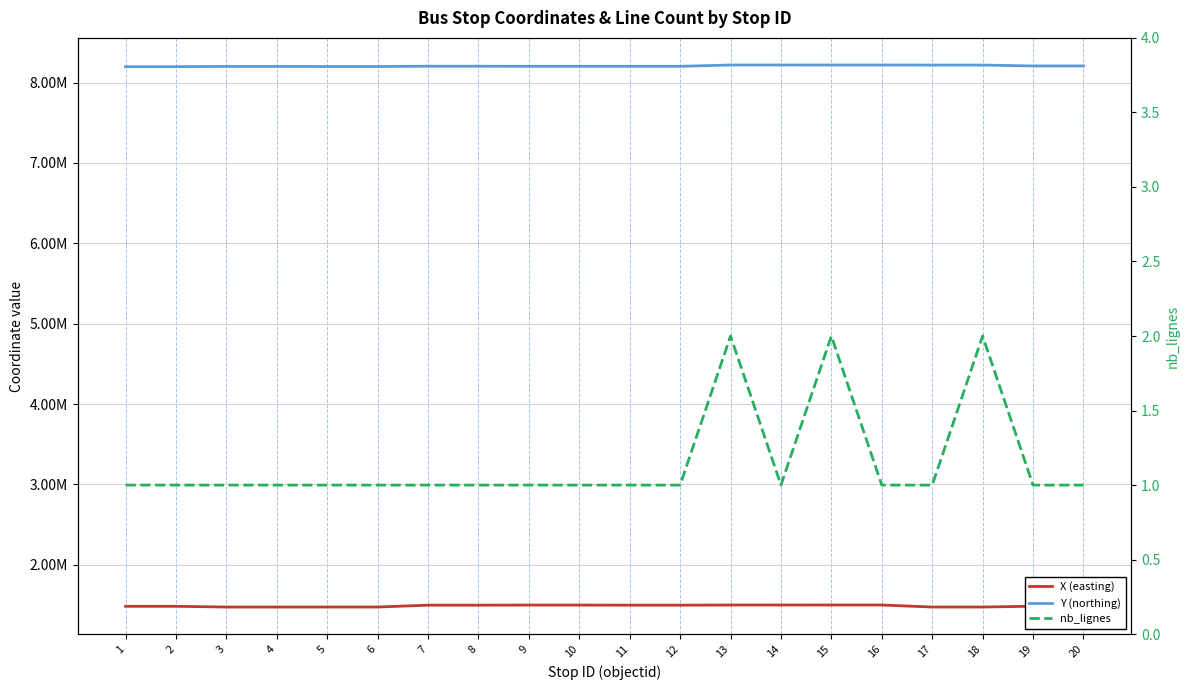

What is the average value of the nb_lignes series?

1.1